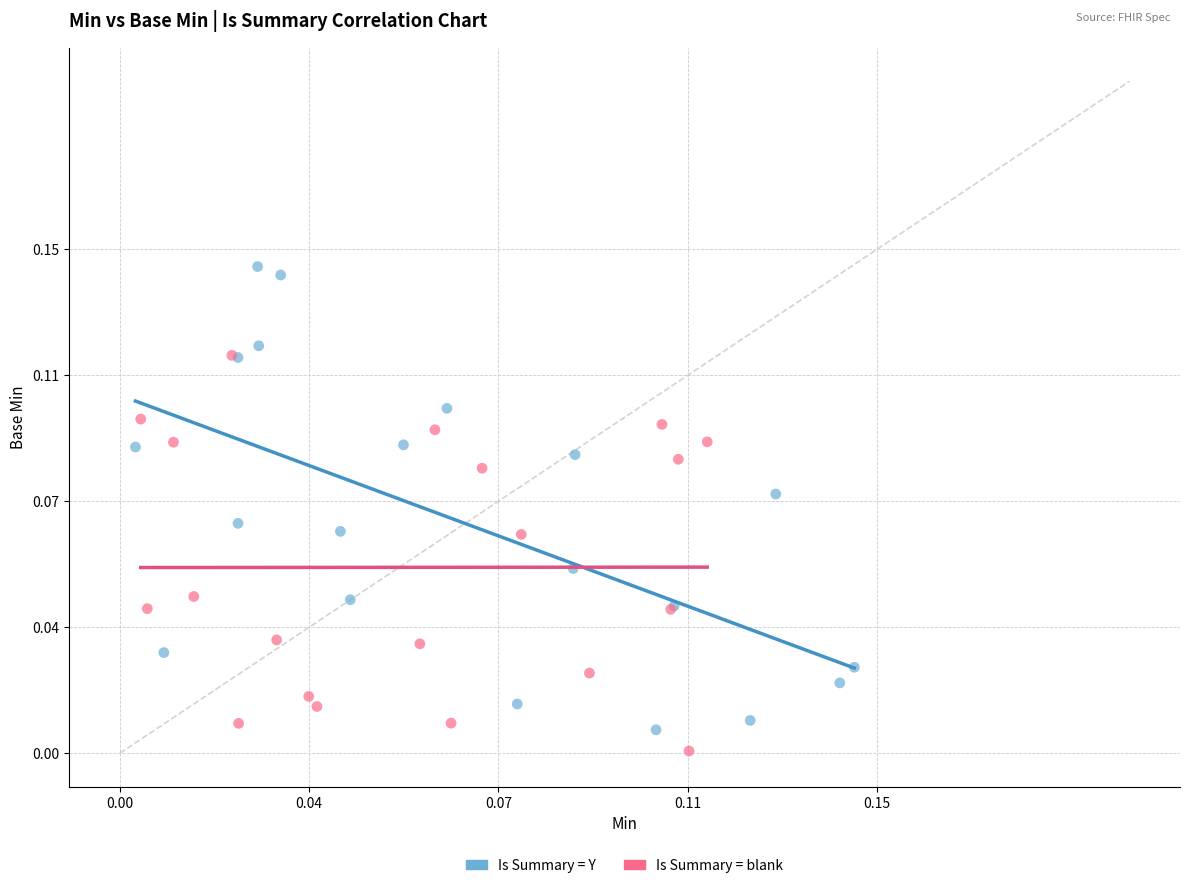

Which series reaches the minimum Y coordinate?

Is Summary = blank